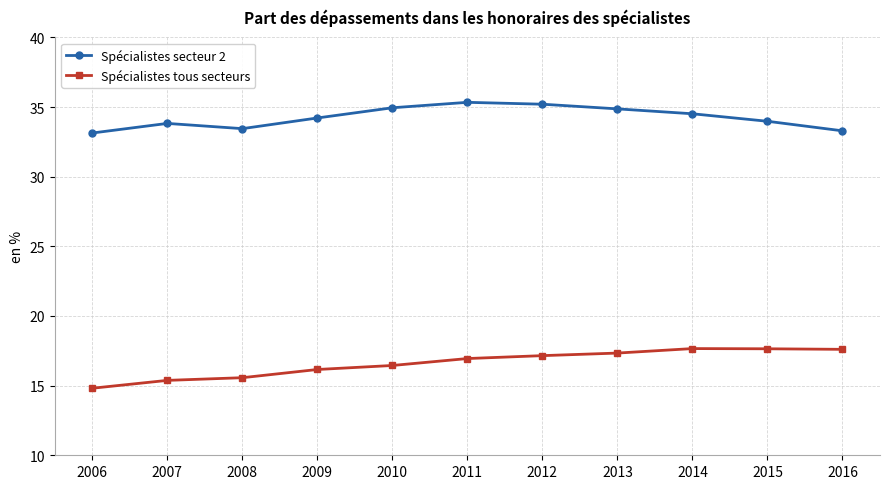

What is the value of the Spécialistes secteur 2 point at the 1st from the left?

33.1